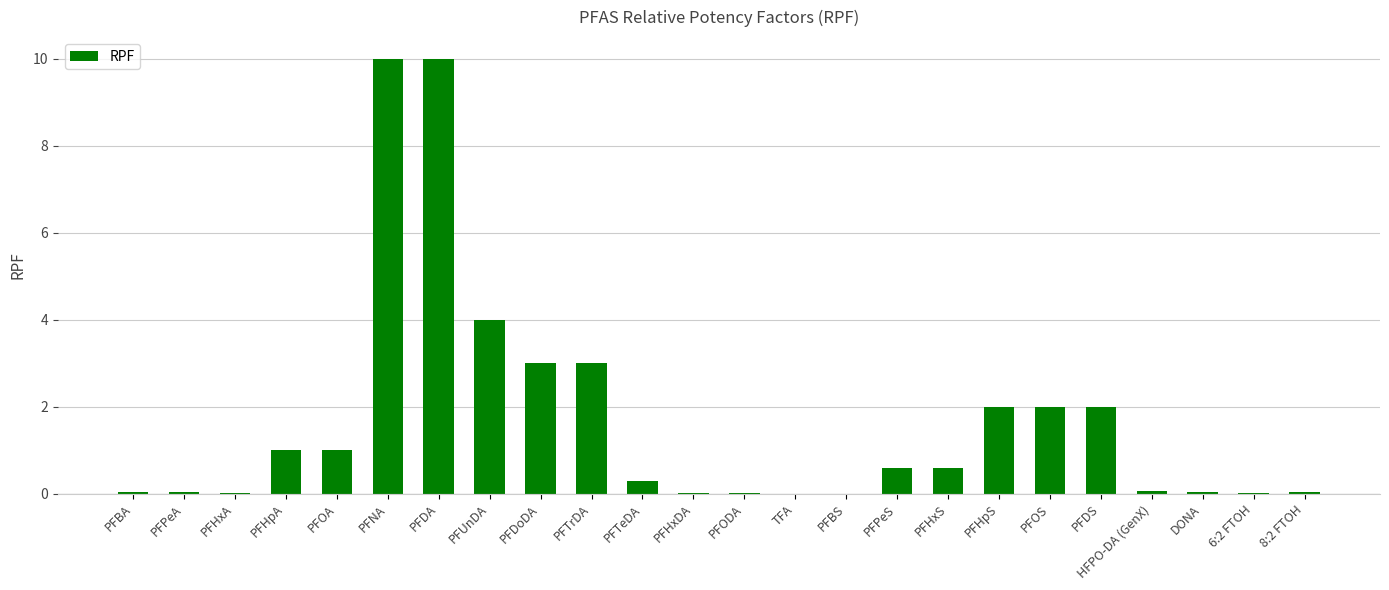

Which has a higher value, TFA or PFHpA?

PFHpA